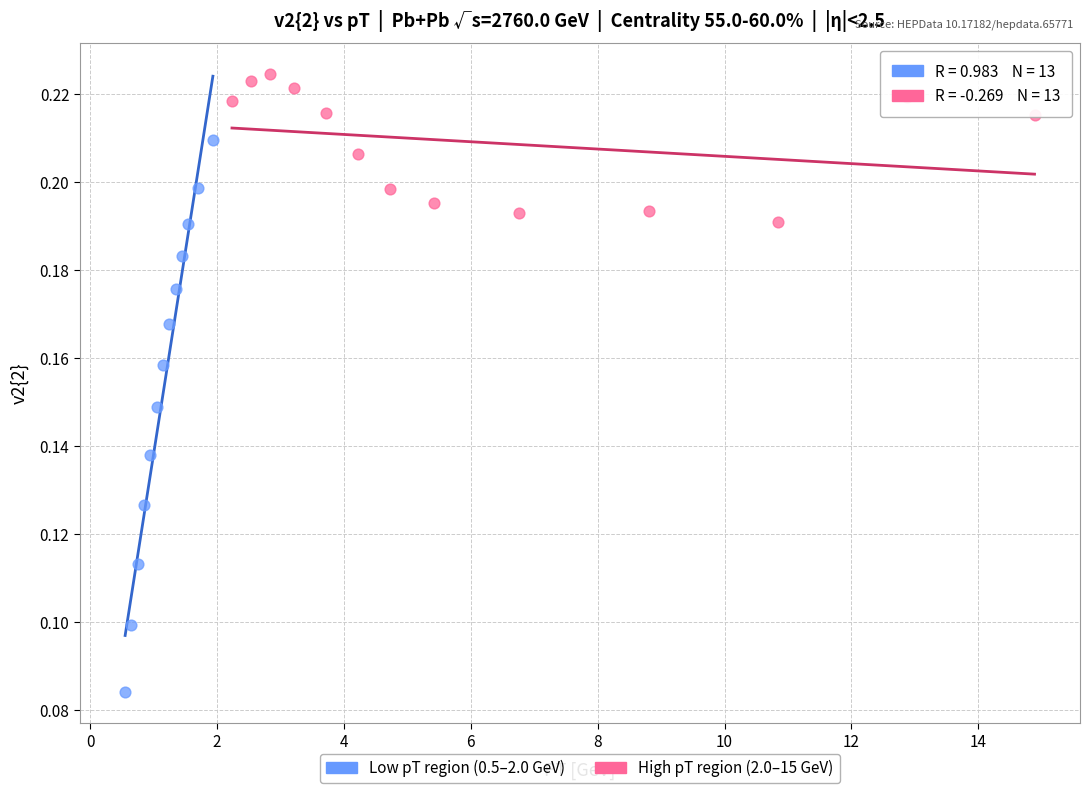

Which series contains the highest Y value?

High pT region (2.0–15 GeV)